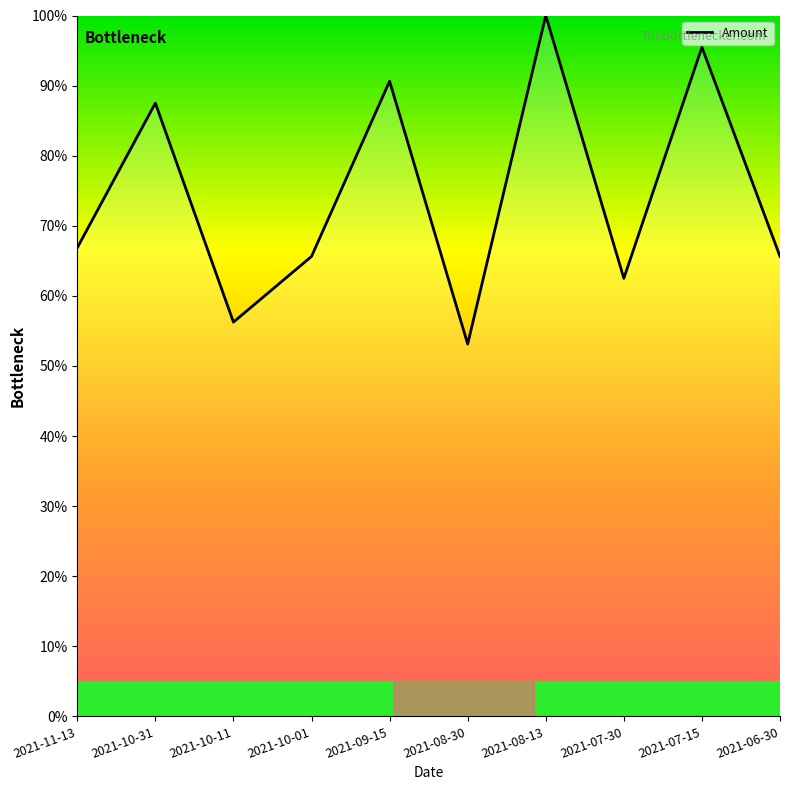

What is the average value?

74.4